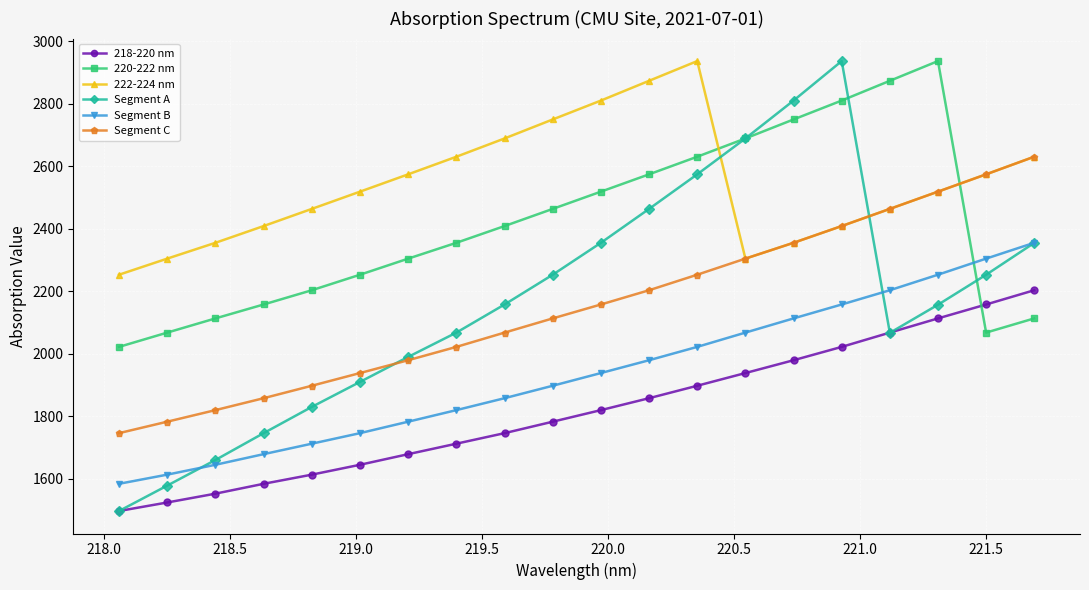

True or false: 220-222 nm has more than 2 interior local peaks.

False